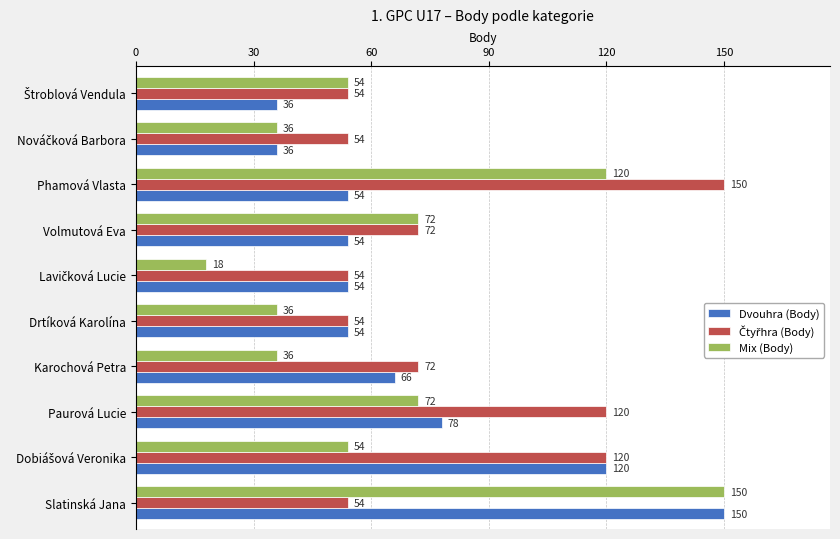

What is the minimum value for Dvouhra (Body)?

36